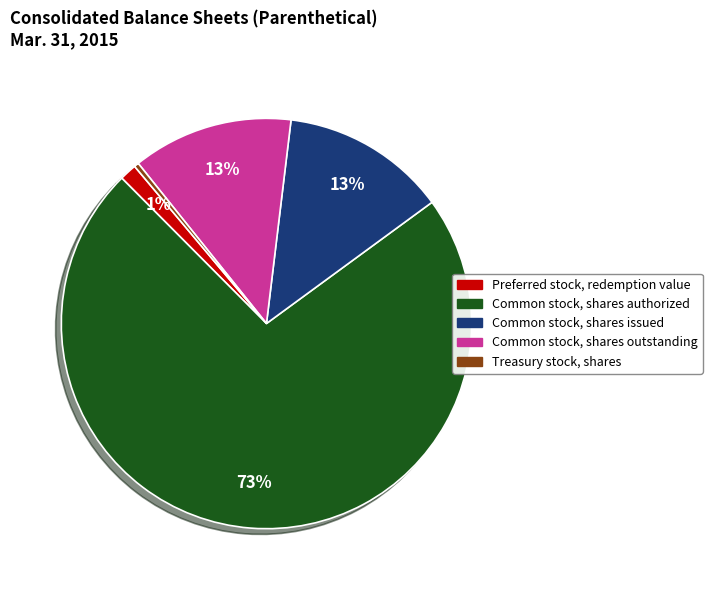

Which category accounts for the majority?

Common stock, shares authorized